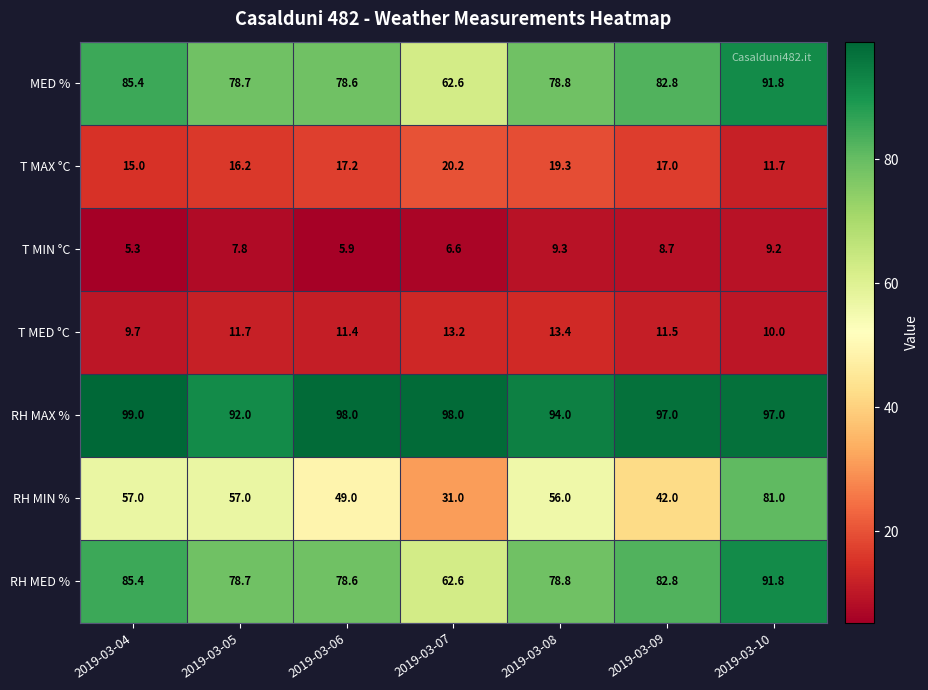

The value of RH MIN % at 2019-03-08 is 56.0. True or false?

True